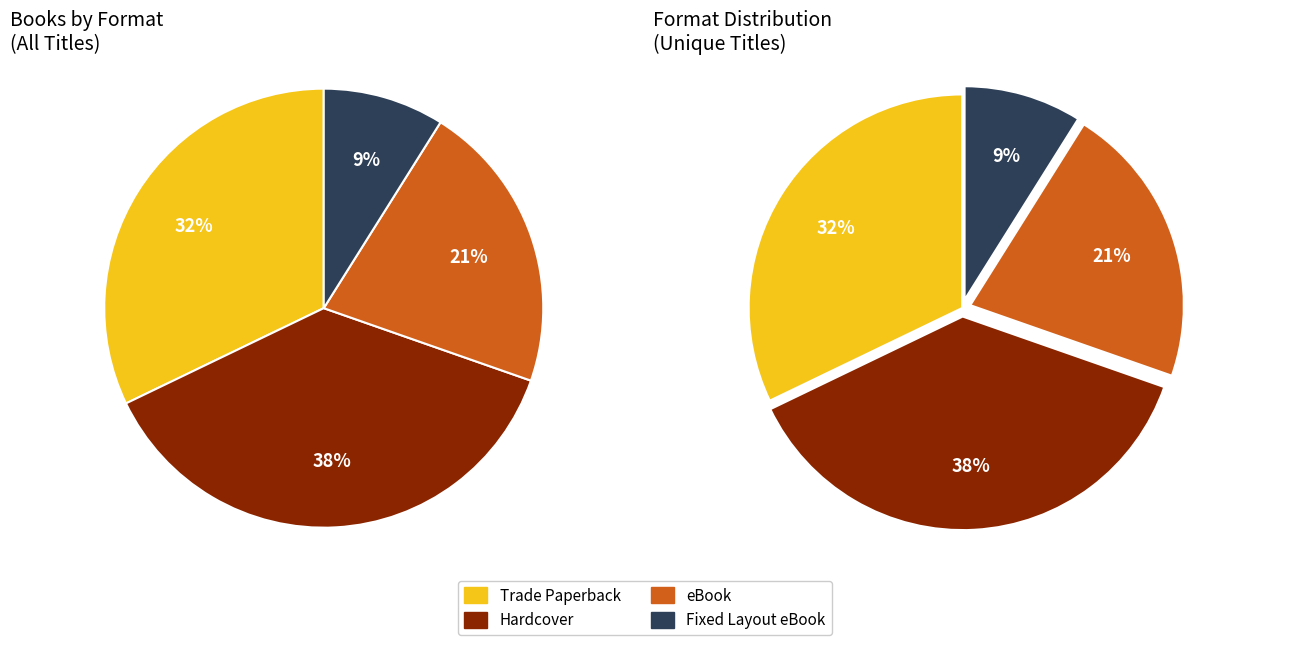

What percentage is the eBook slice, to the nearest percent?

21%